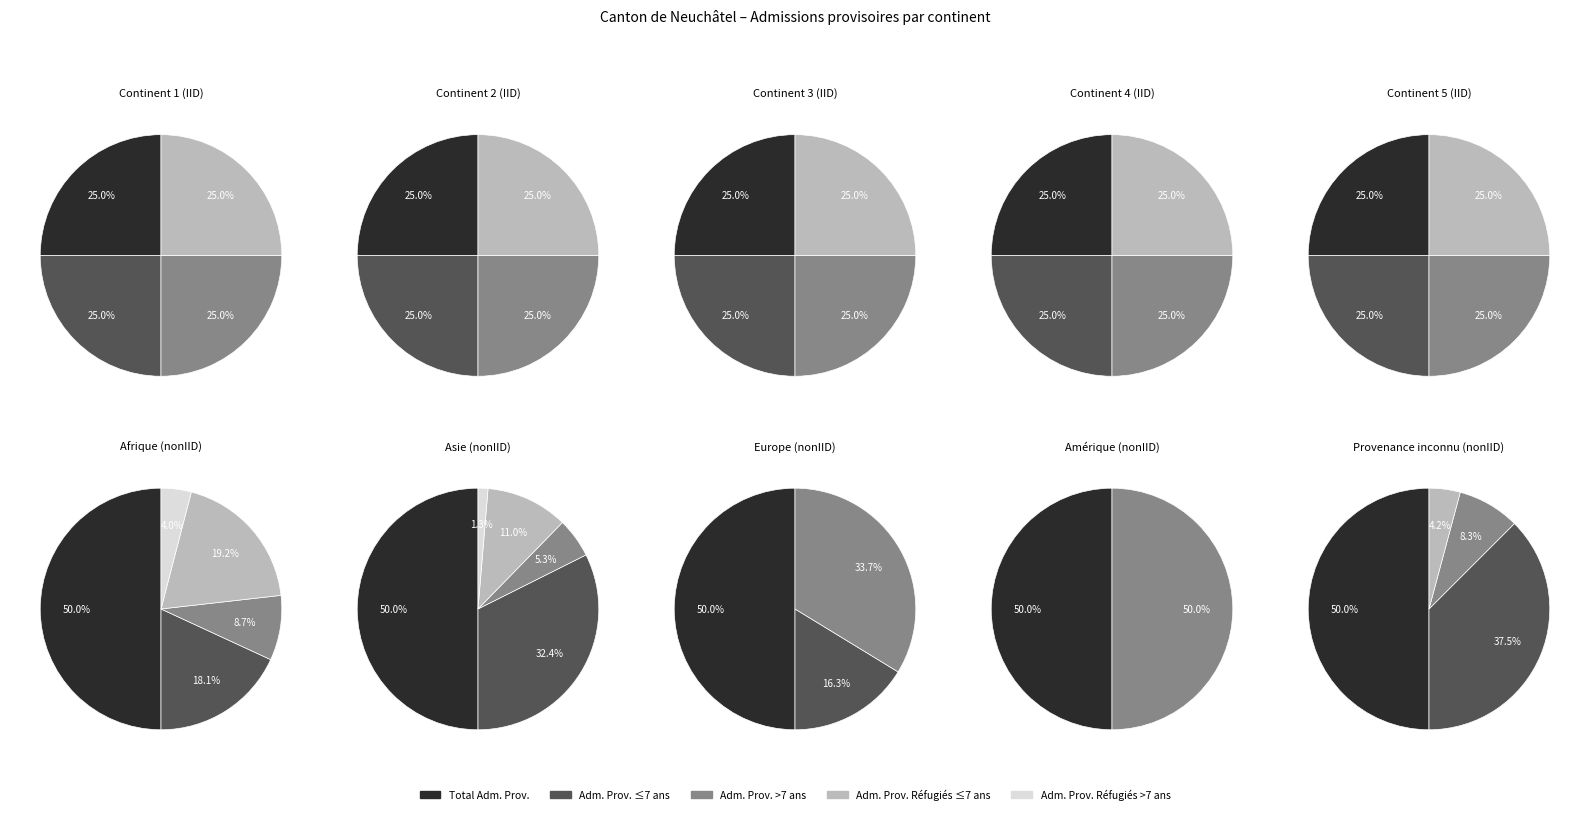

How many slices are in this pie chart?

5